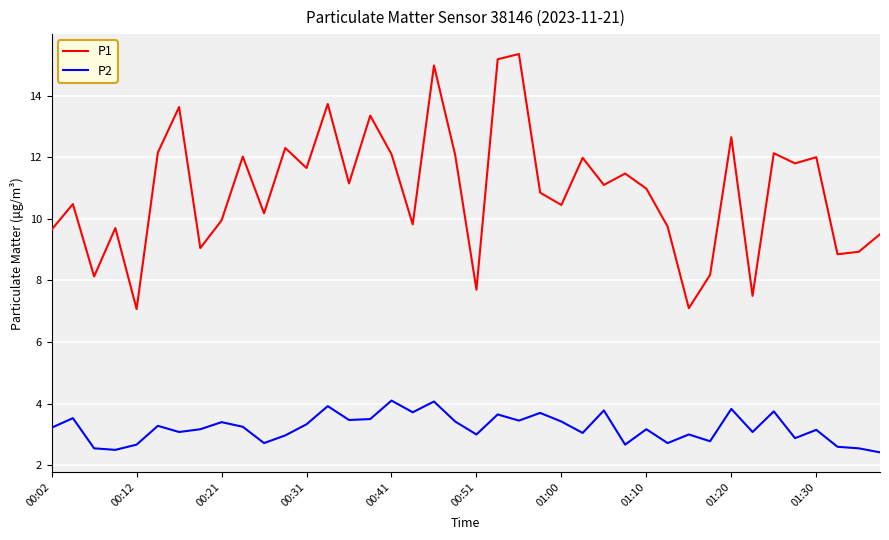

Which series has the largest total across all categories?

P1